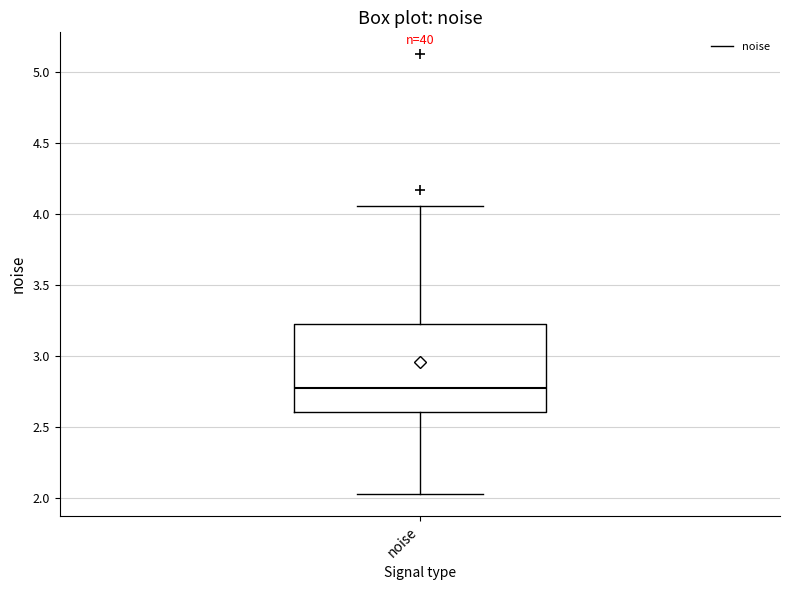

Where is the upper edge of the box for noise on the y-axis? The values are not printed on the chart, so give them approximately, as read against the axis.

3.25